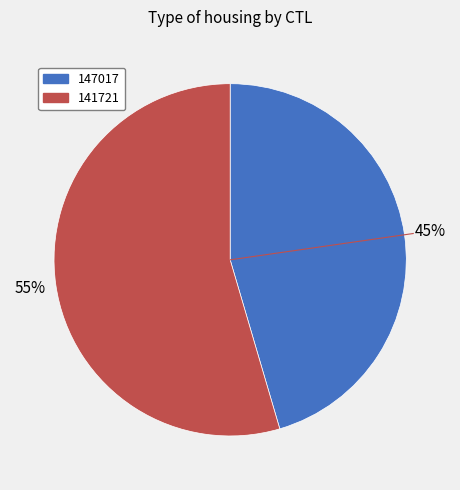

Is the sum of 147017 and 141721 greater than half?

Yes